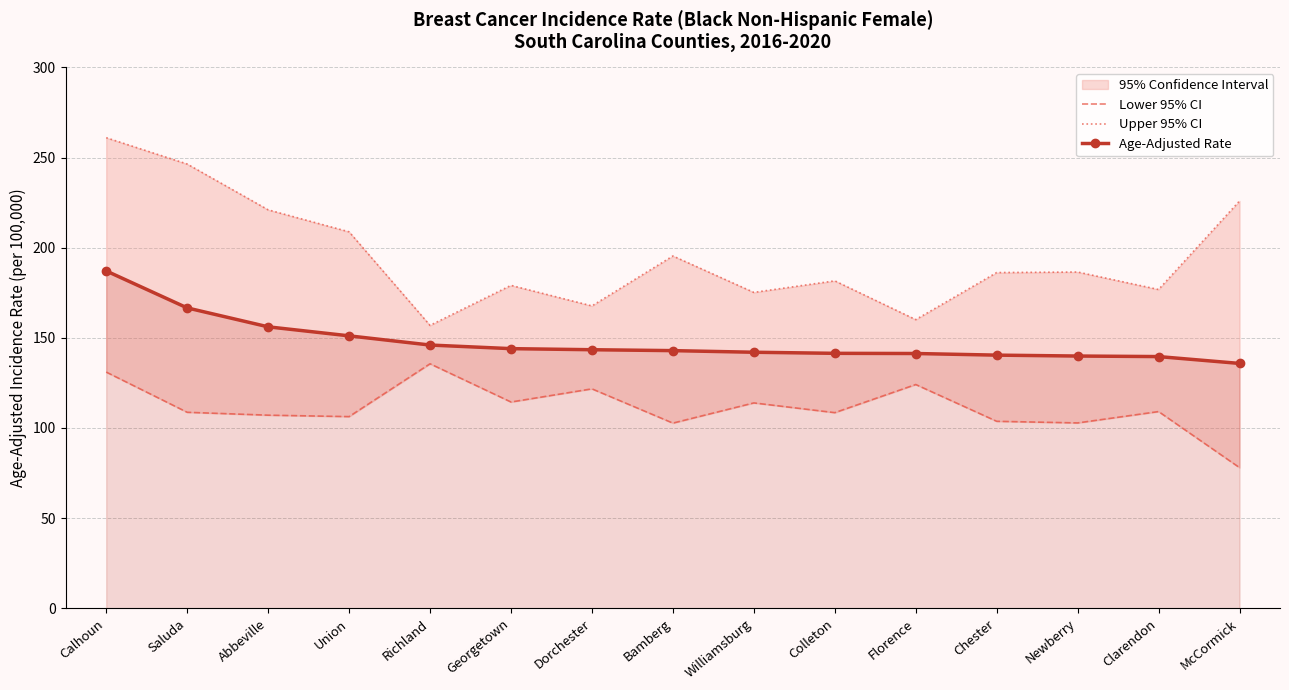

In Upper 95% CI, how many points are higher than both neighbors (excluding endpoints)?

4